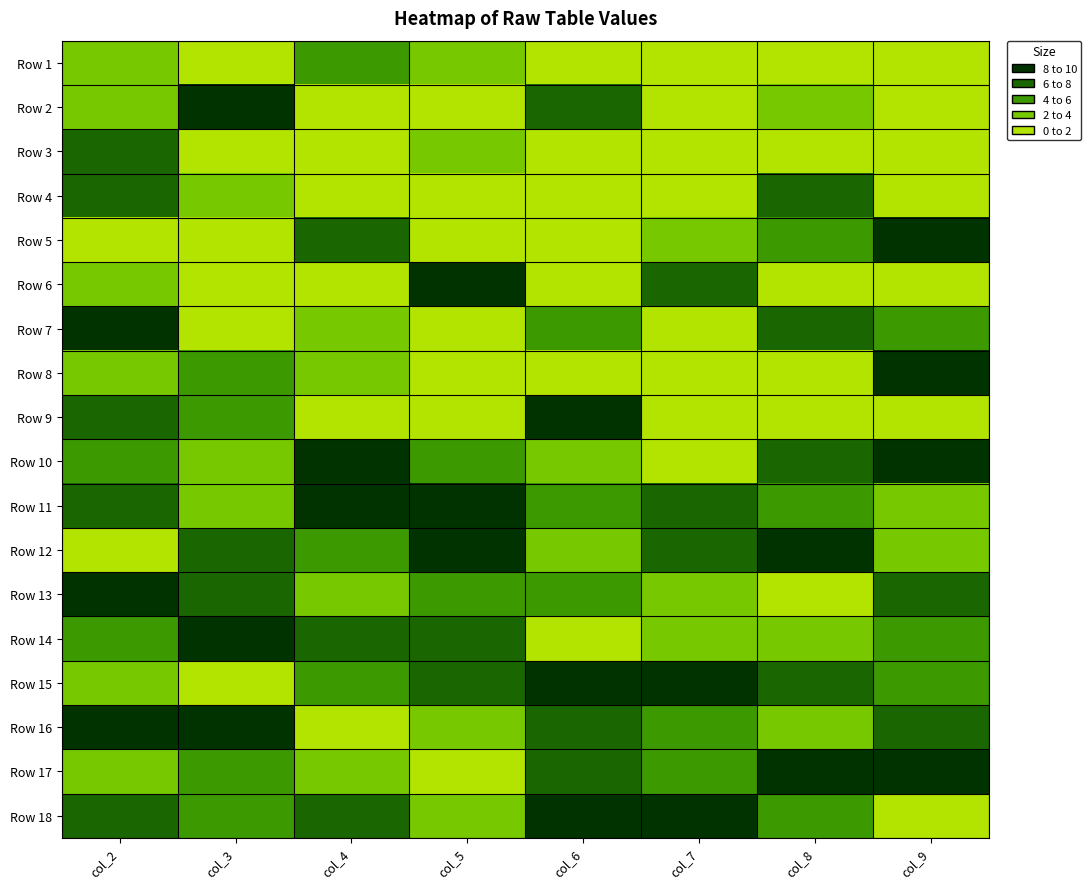

At how many categories does at least one series exceed 3?

8